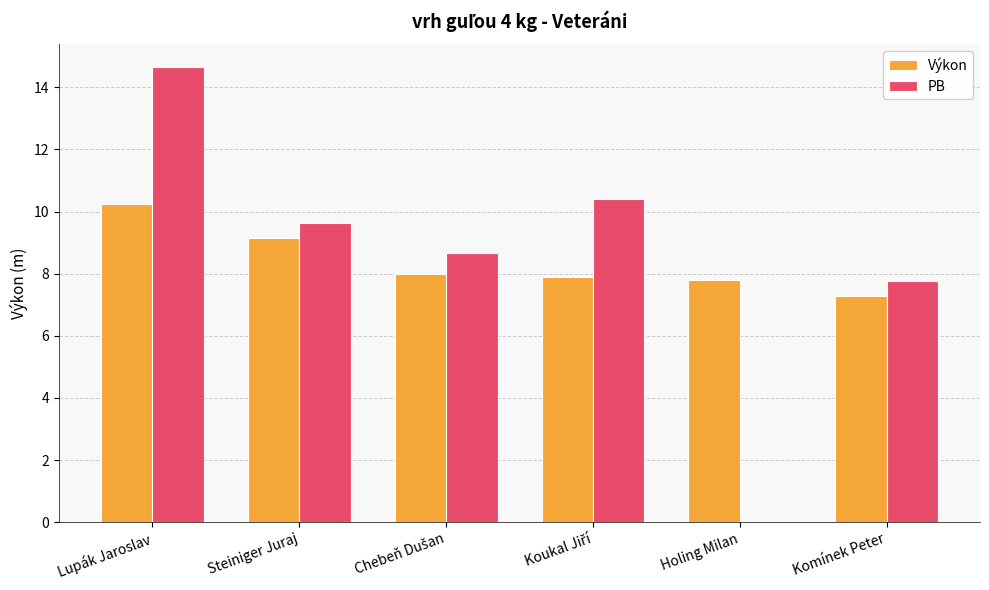

At which label does PB first exceed 9?

Lupák Jaroslav